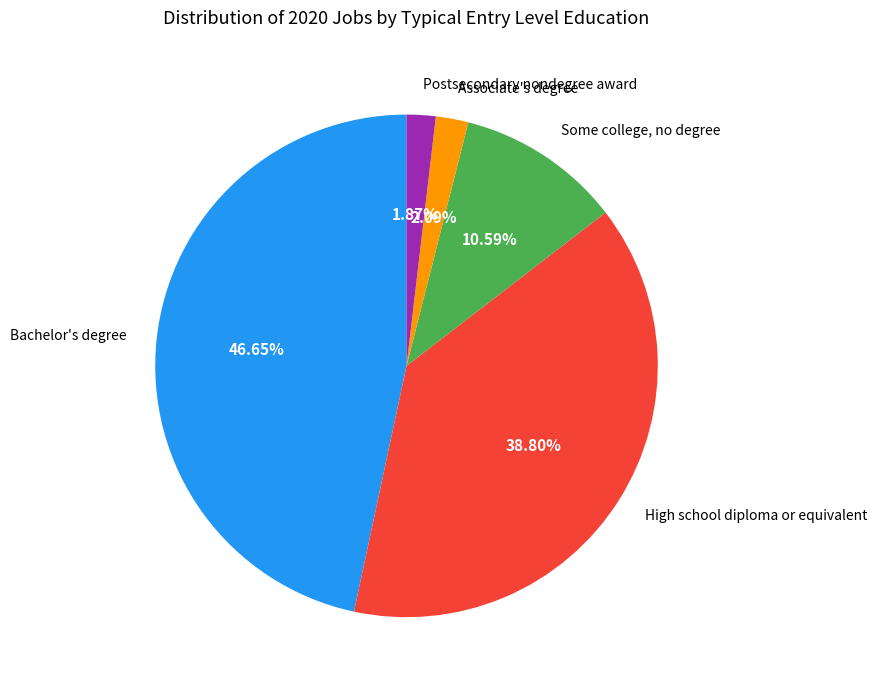

Which has a higher value, Bachelor's degree or Postsecondary nondegree award?

Bachelor's degree